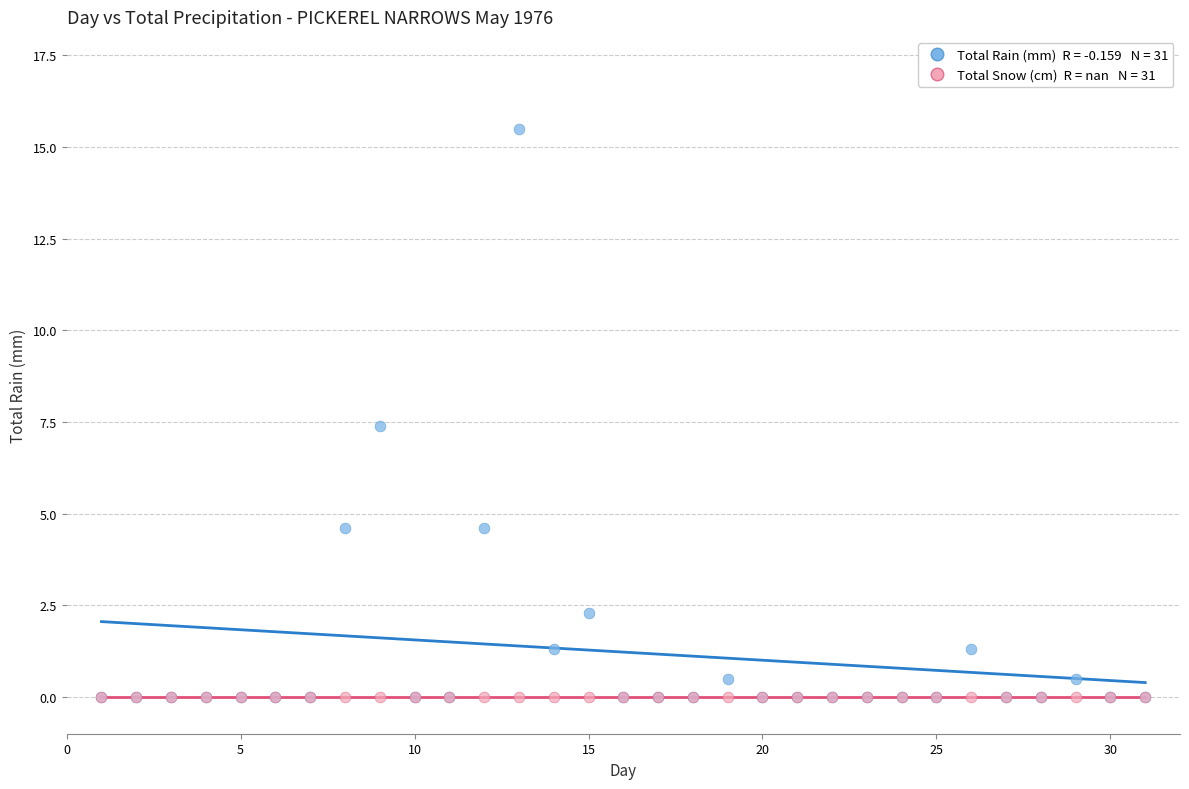

Across all series, what Y value is closest to 7?

7.4